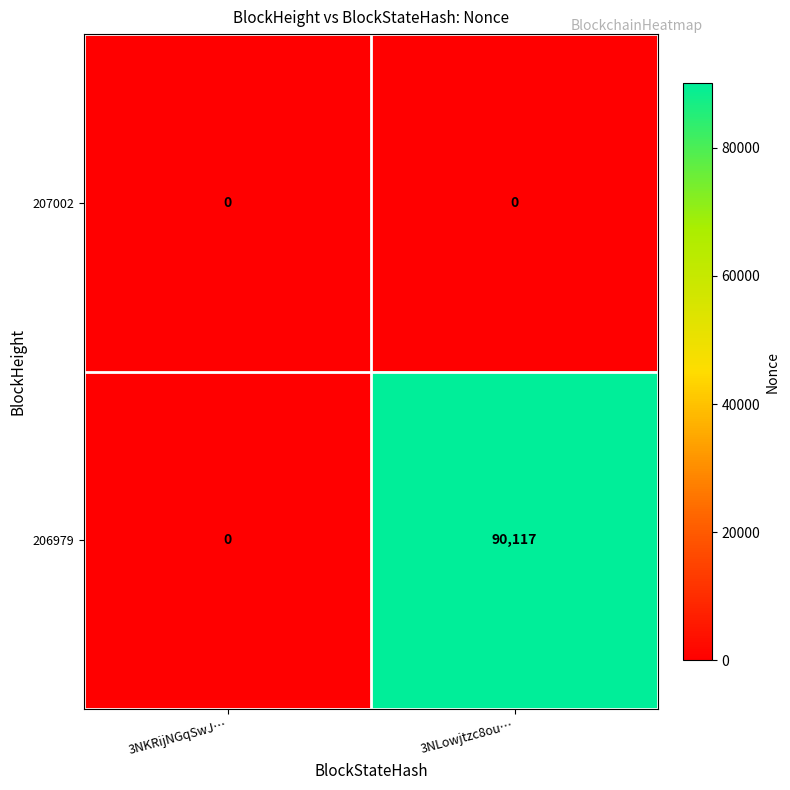

List the series in order of their overall mean, lowest first.

207002, 206979